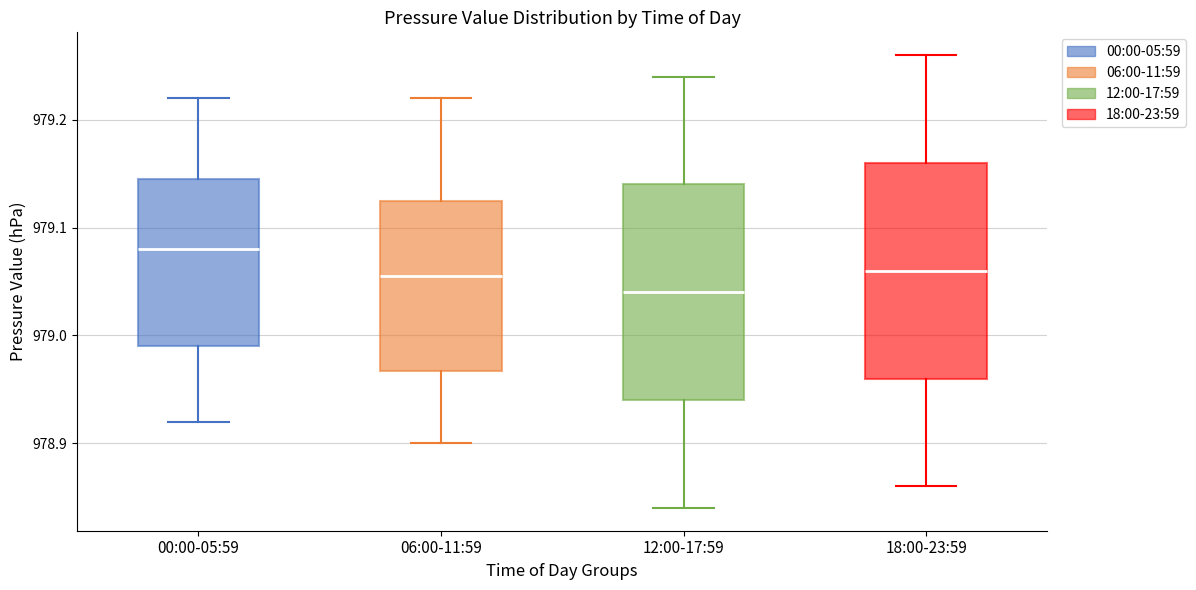

Reading left to right, read every box against the y-axis: the position of its median line, the range the box covers, and the ends of its whiskers. The values are not printed on the chart, so give them approximately, as read against the axis.

00:00-05:59: median 979.08, box 978.99 to 979.15, whiskers 978.92 to 979.22
06:00-11:59: median 979.06, box 978.97 to 979.13, whiskers 978.90 to 979.22
12:00-17:59: median 979.04, box 978.94 to 979.14, whiskers 978.84 to 979.24
18:00-23:59: median 979.06, box 978.96 to 979.16, whiskers 978.86 to 979.26